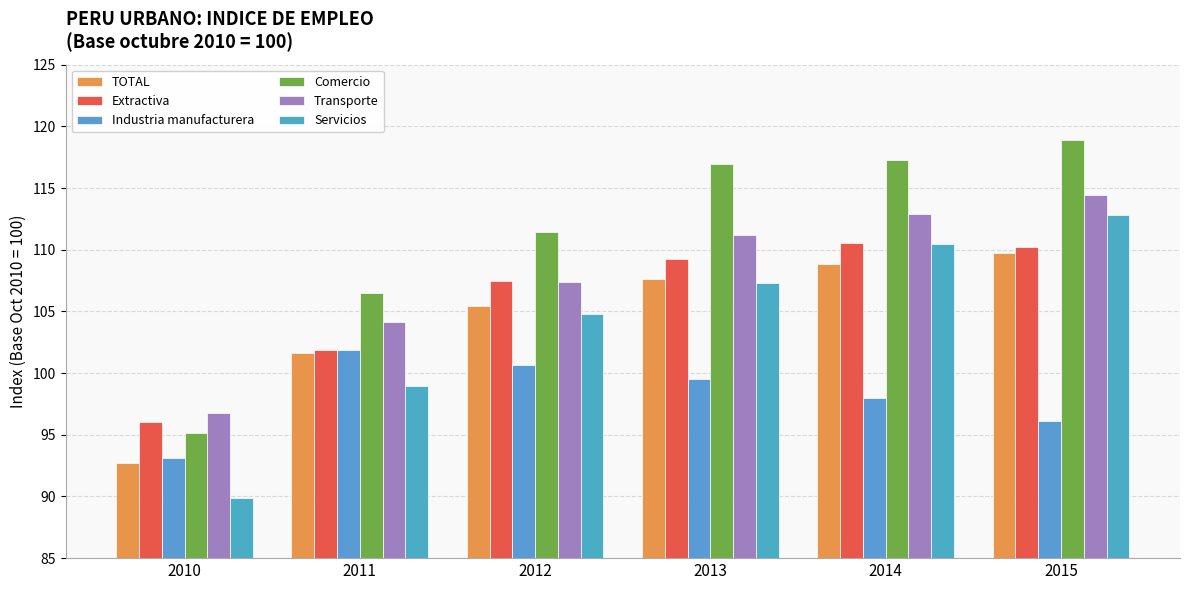

Rank the series at 2015 from highest to lowest value.

Comercio, Transporte, Servicios, Extractiva, TOTAL, Industria manufacturera